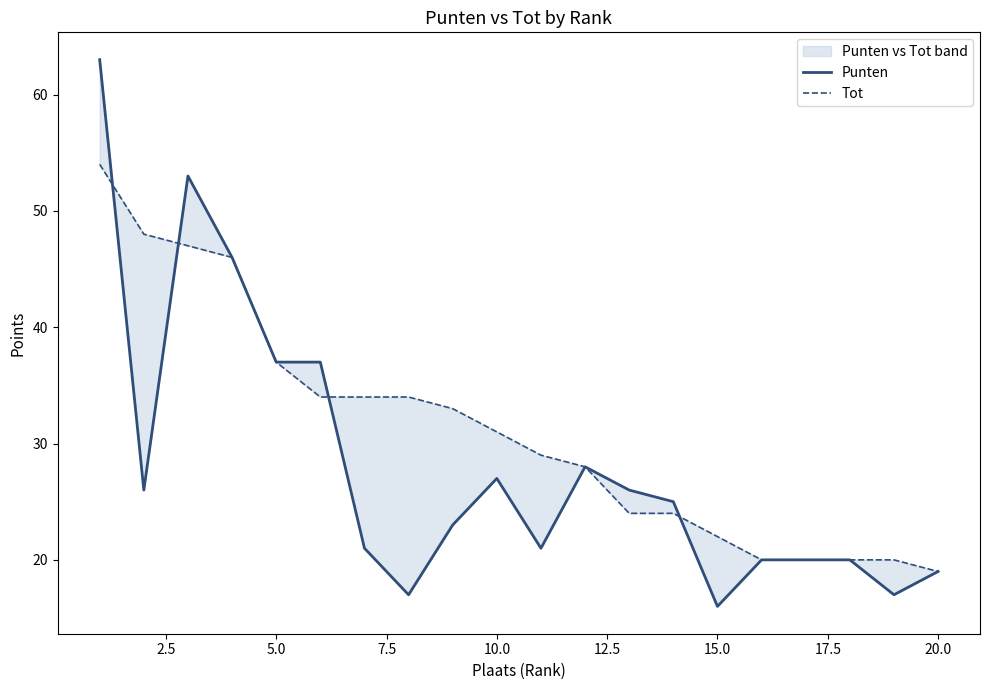

Rank the series by their average value, from lowest to highest.

Punten, Tot